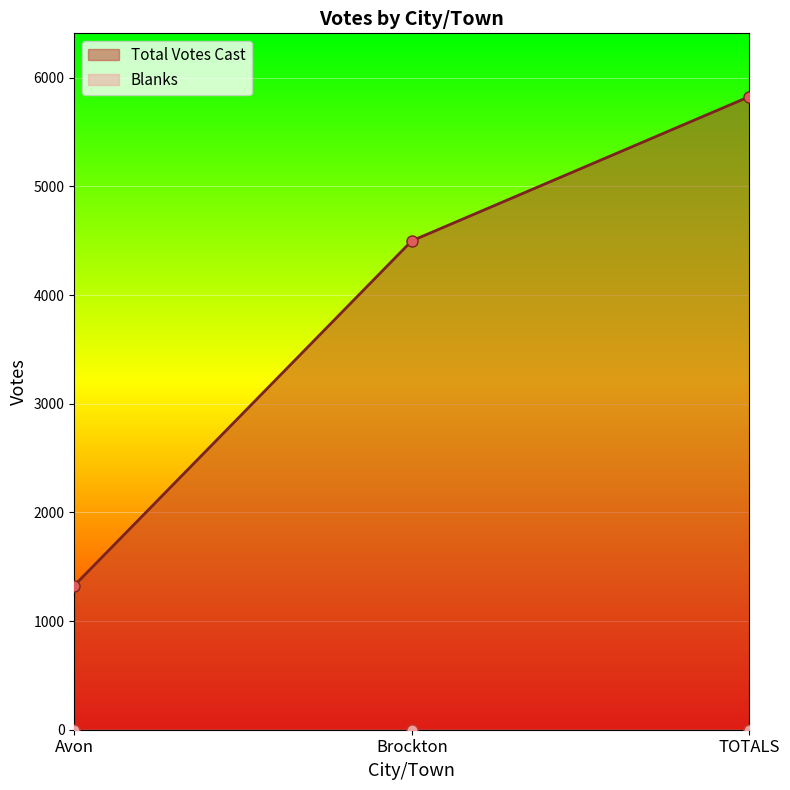

How many lines are shown in the chart?

1